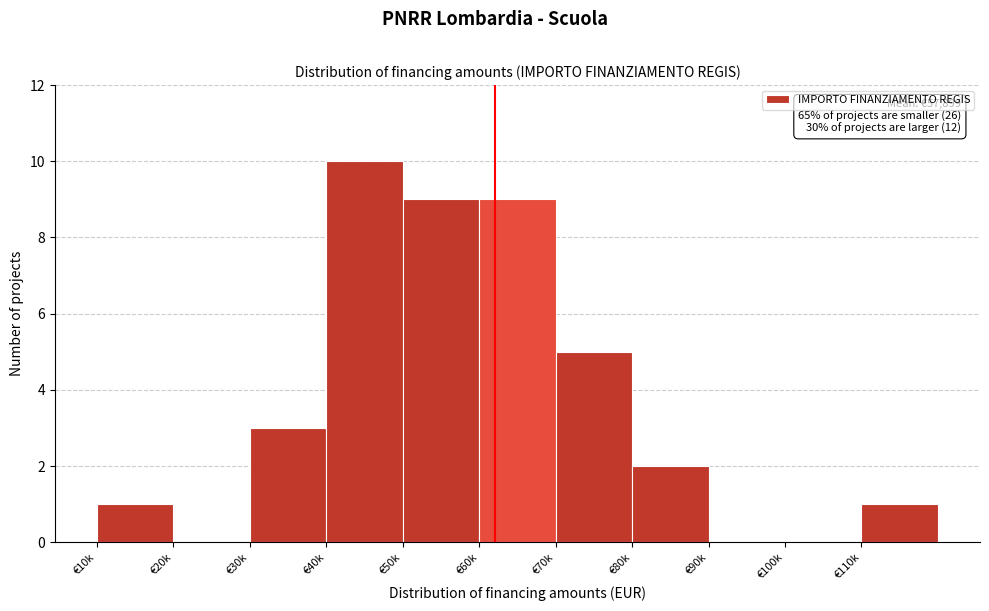

Reading left to right, transcribe all the data shown in this chart.

€10k=1	€20k=0	€30k=3	€40k=10	€50k=9	€60k=9	€70k=5	€80k=2	€90k=0	€100k=0	€110k=1